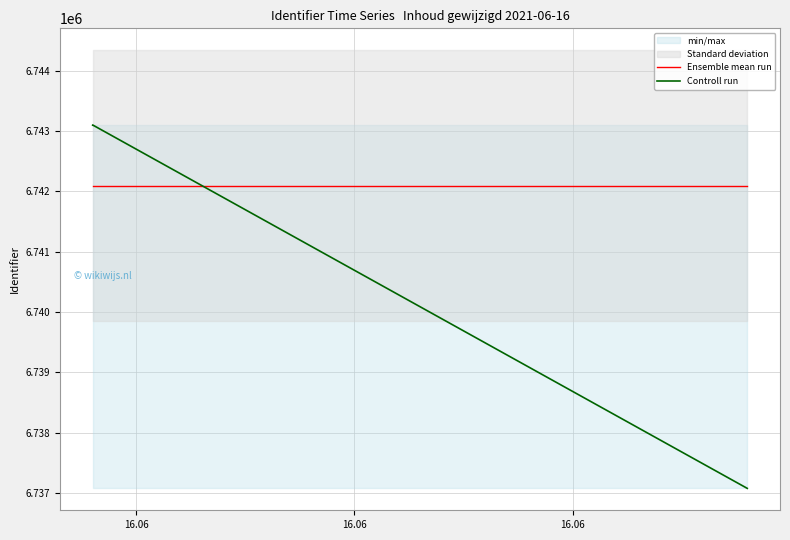

At which label does Ensemble mean run reach its minimum?

16.06